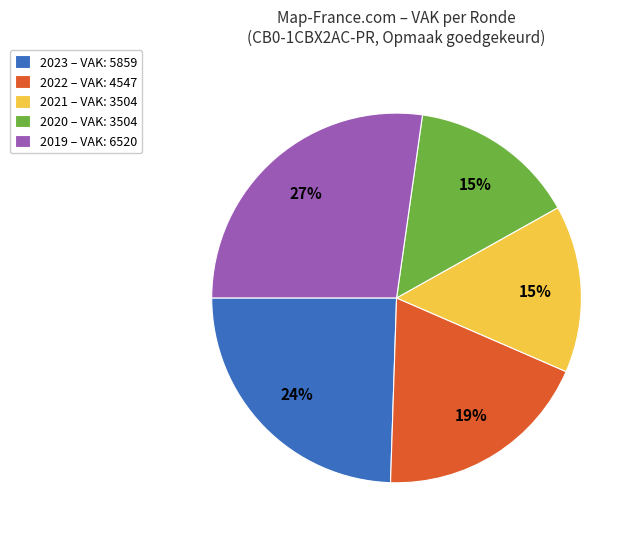

Is it true that 2020 is 22% of the pie?

False